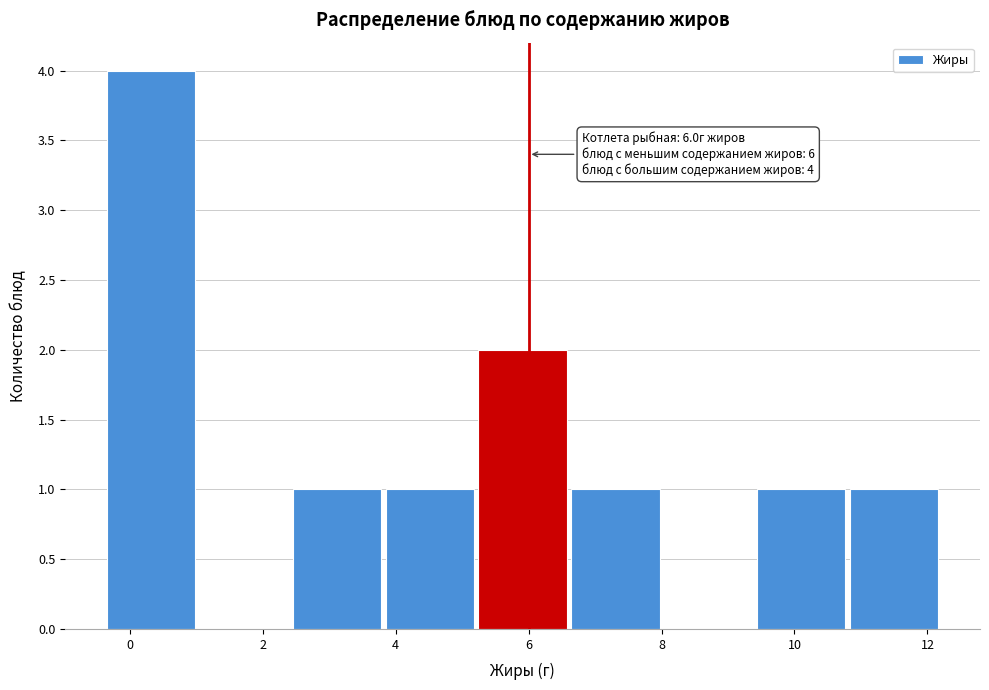

Over which range of the x-axis is the bar tallest?

-0.4 to 1.0